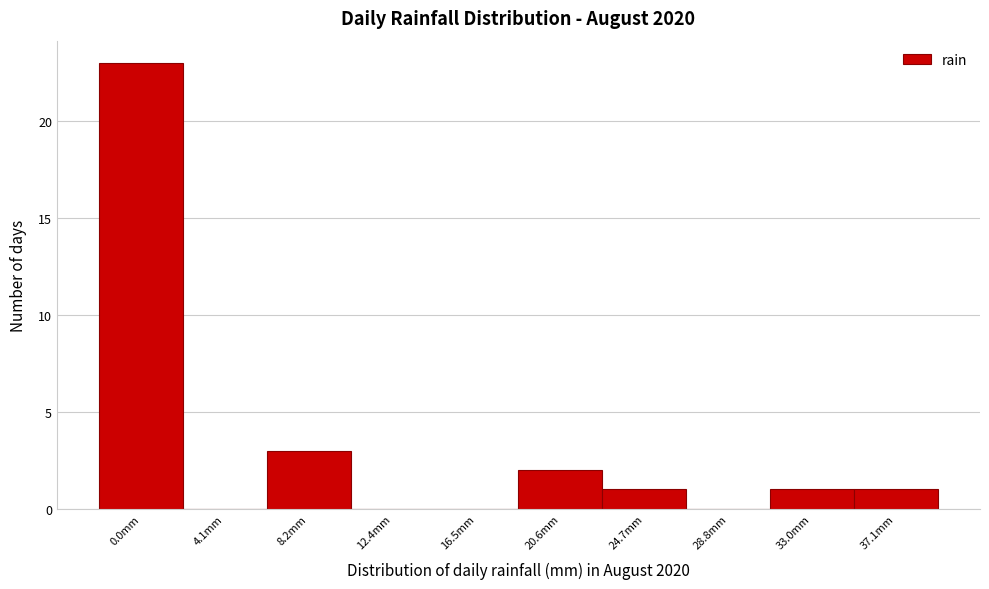

Reading right to left, extract all data points from this chart.

37.1mm=1	33.0mm=1	28.8mm=0	24.7mm=1	20.6mm=2	16.5mm=0	12.4mm=0	8.2mm=3	4.1mm=0	0.0mm=23